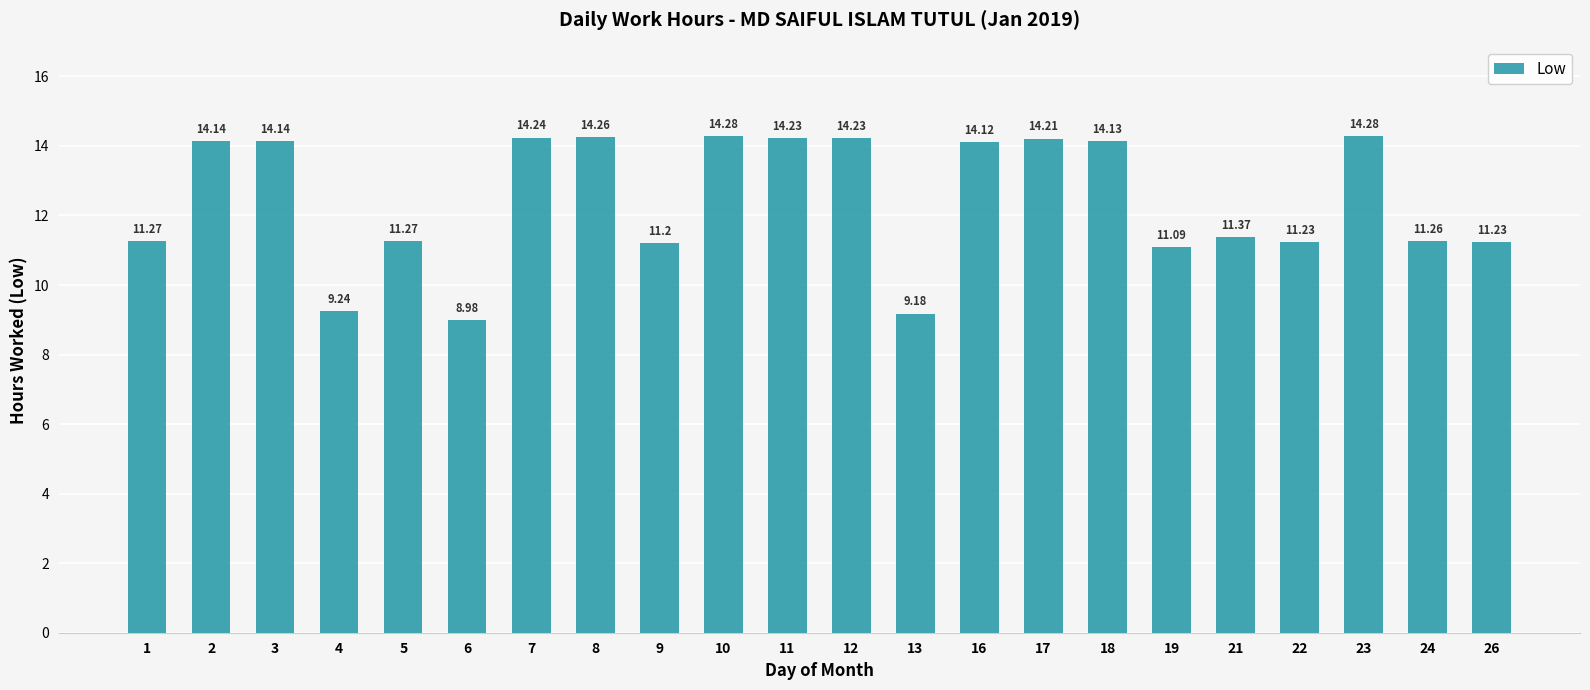

What is the greatest value displayed?

14.3